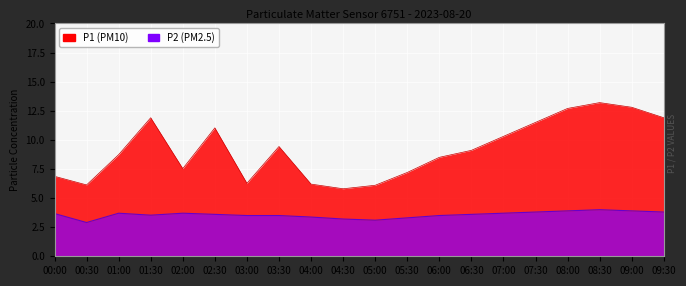

What position from the left is 03:00?

7